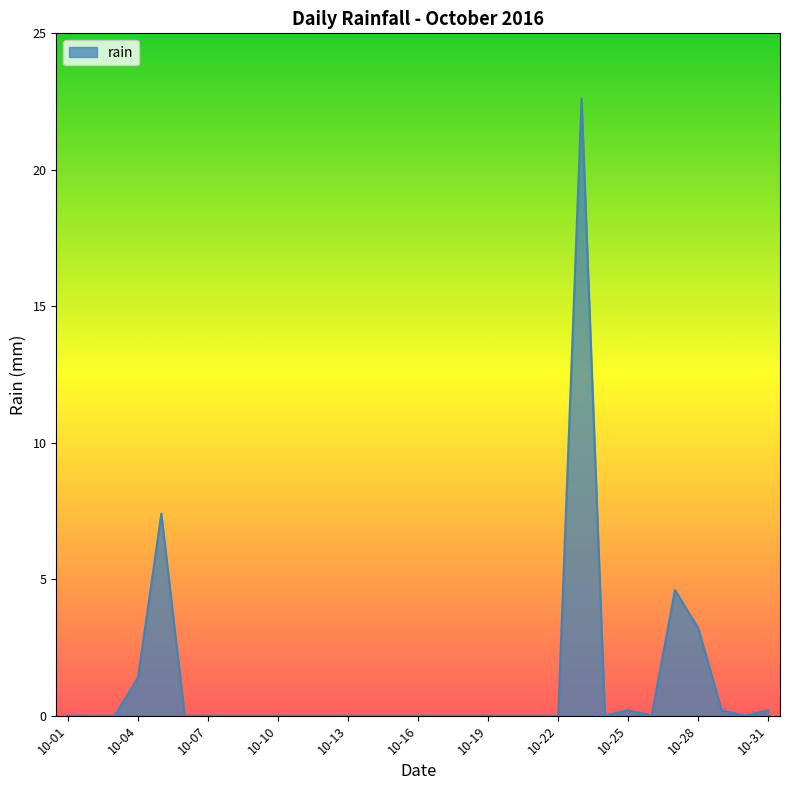

What is the maximum value shown in the chart?

22.6